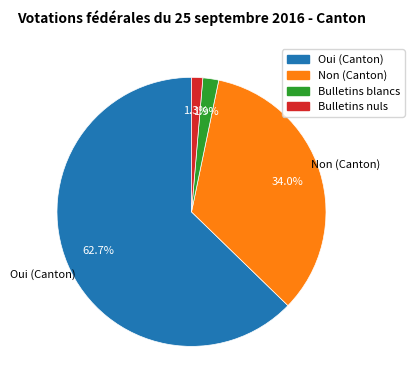

Which category has the biggest portion of the pie?

Oui (Canton)